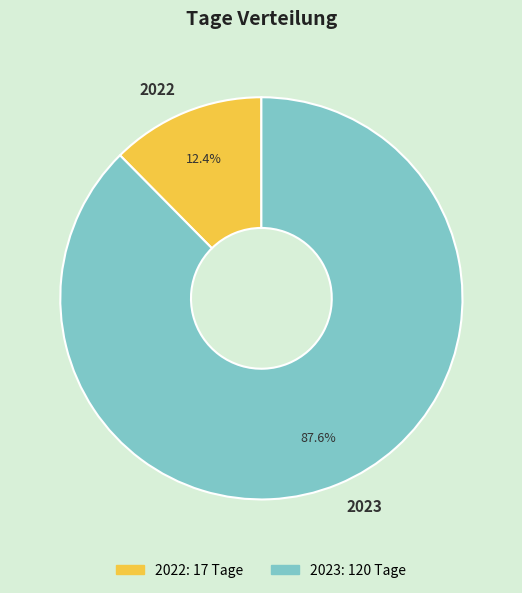

Do 2022 and 2023 together represent more than half of the pie?

Yes